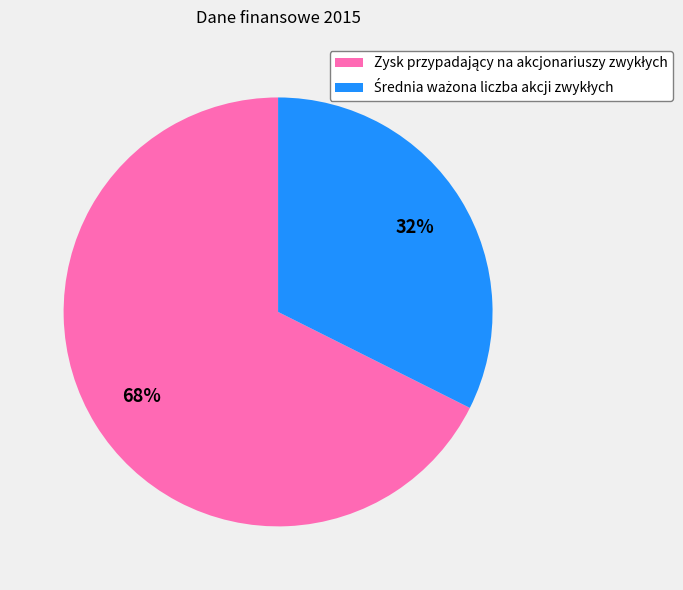

Is there any slice that represents more than half of the pie?

Yes